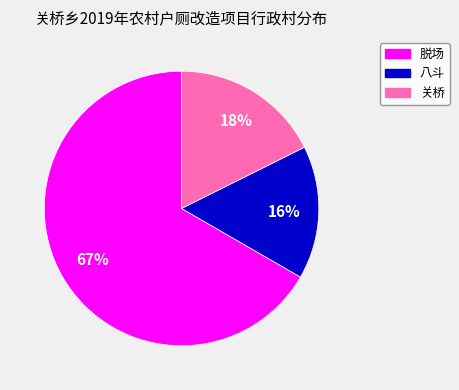

To the nearest percent, what is the average slice percentage?

33%